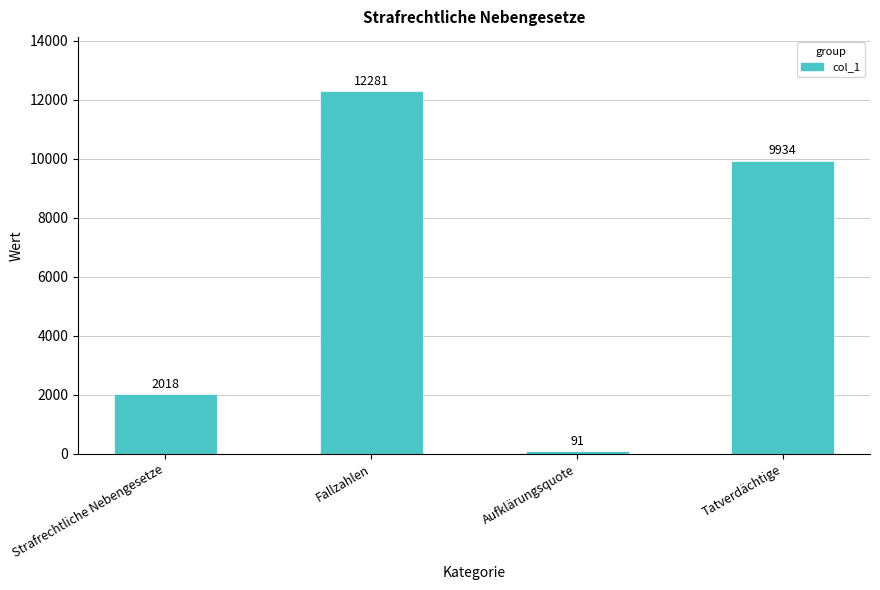

Which category has the lowest value across all series?

Aufklärungsquote